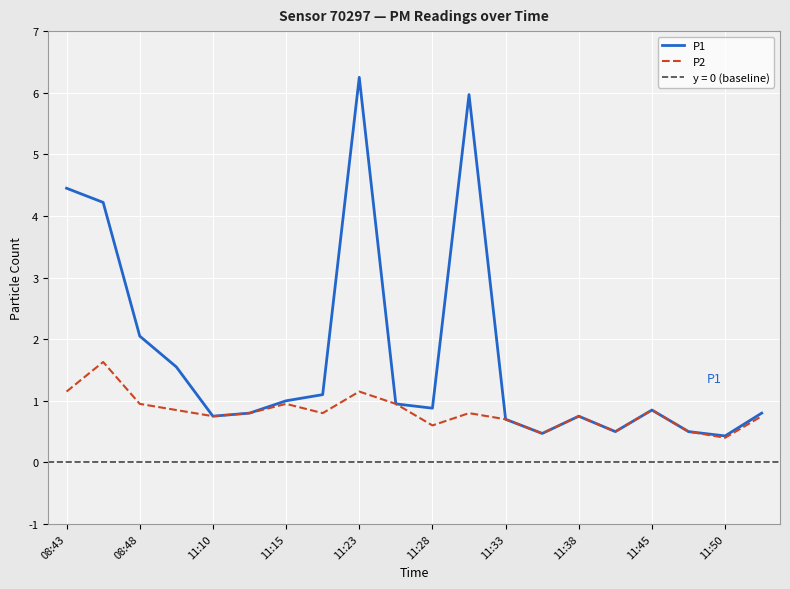

True or false: P1 and P2 intersect in this chart.

False